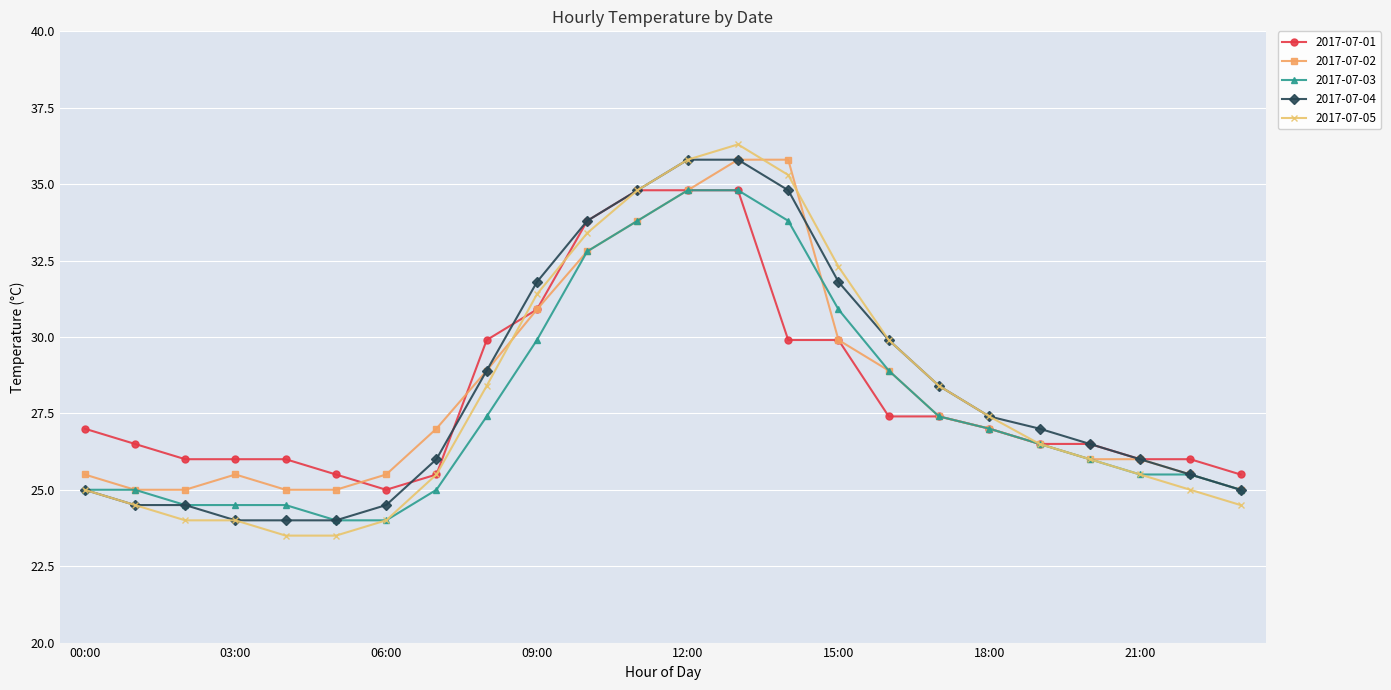

What is the value of the 2017-07-05 point at the 11th from the left?

33.4